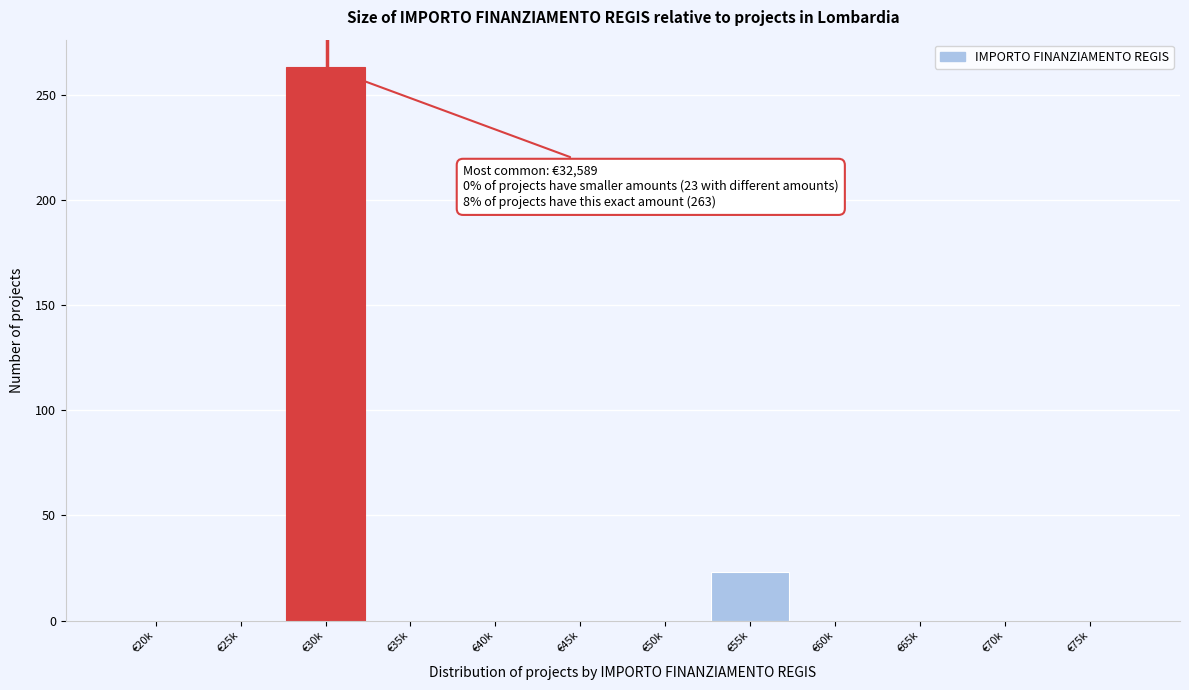

Reading left to right, extract all data points from this chart.

€20k=0	€25k=0	€30k=263	€35k=0	€40k=0	€45k=0	€50k=0	€55k=23	€60k=0	€65k=0	€70k=0	€75k=0